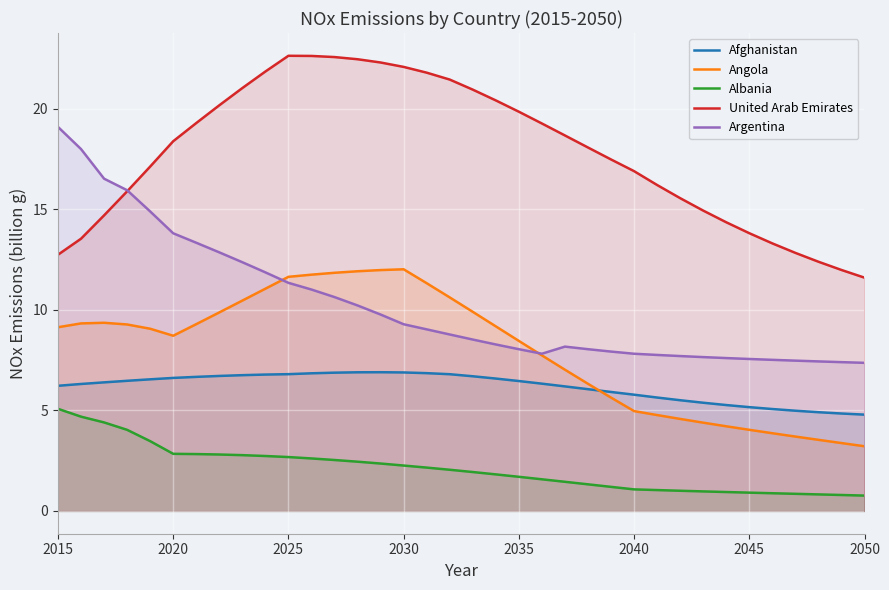

True or false: United Arab Emirates has more than 1 points higher than both neighbors.

False